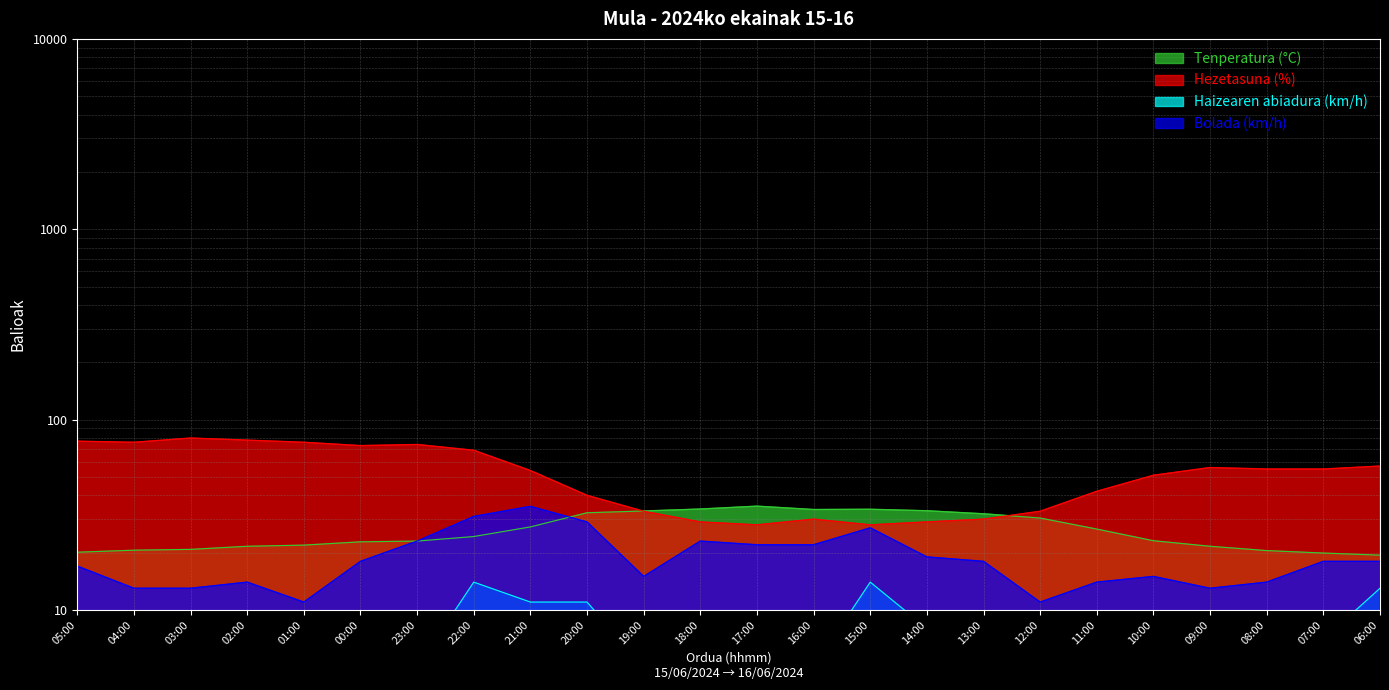

Which series has the largest range (max minus min)?

Hezetasuna (%)